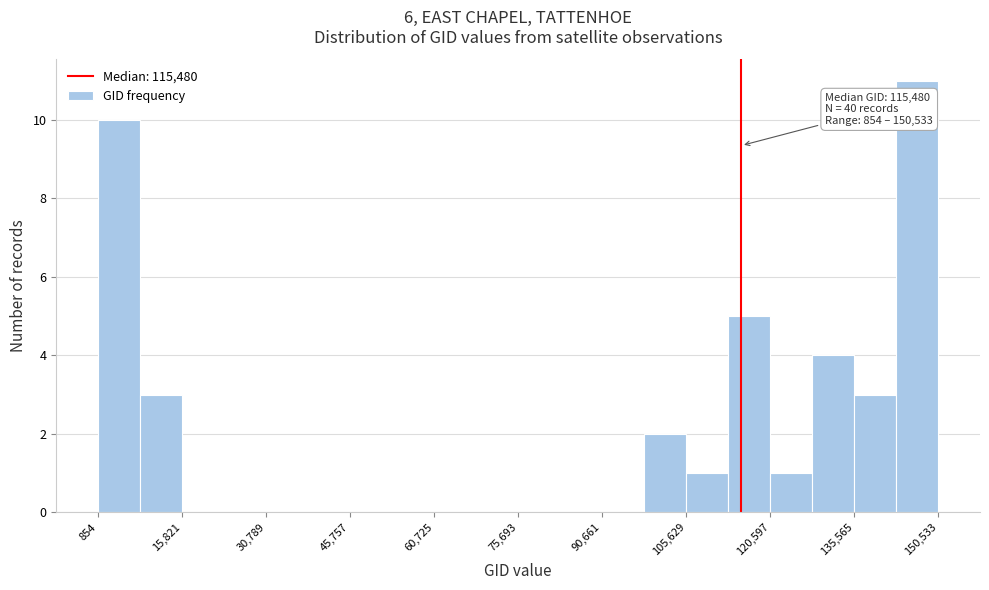

Read against the x-axis, roughly where is the centre of the tallest bar?

146000